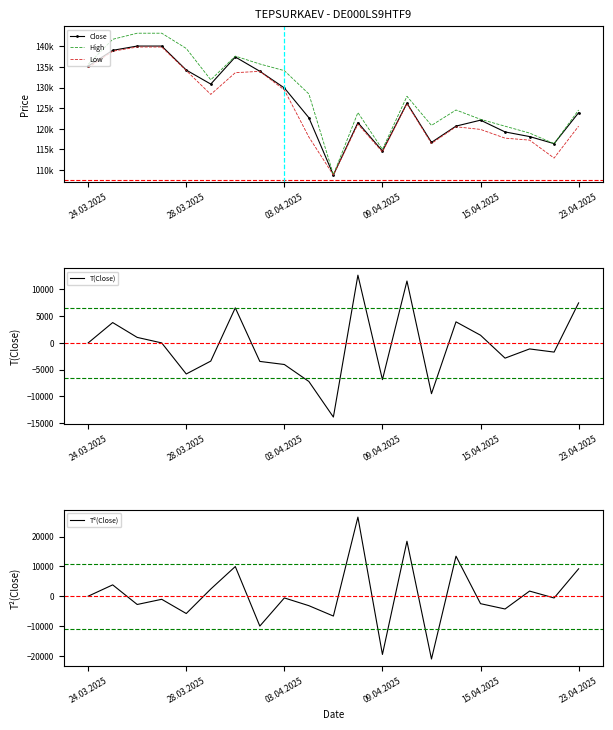

The T²(Close) series shows -2501 at 15.04.2025. True or false?

True